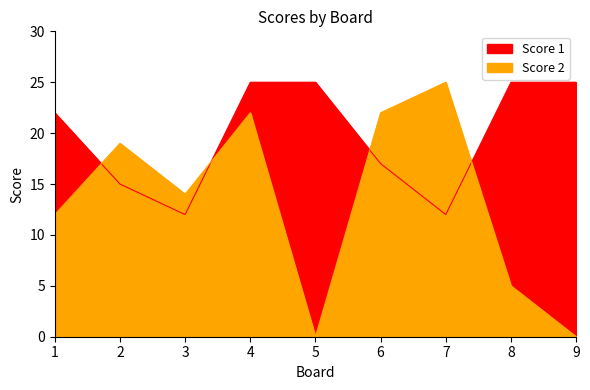

What is the average value of the Score 1 series?

20